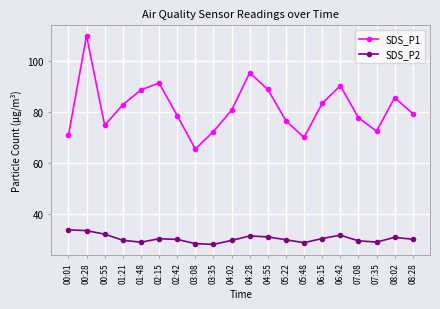

Which series has the widest spread of values?

SDS_P1